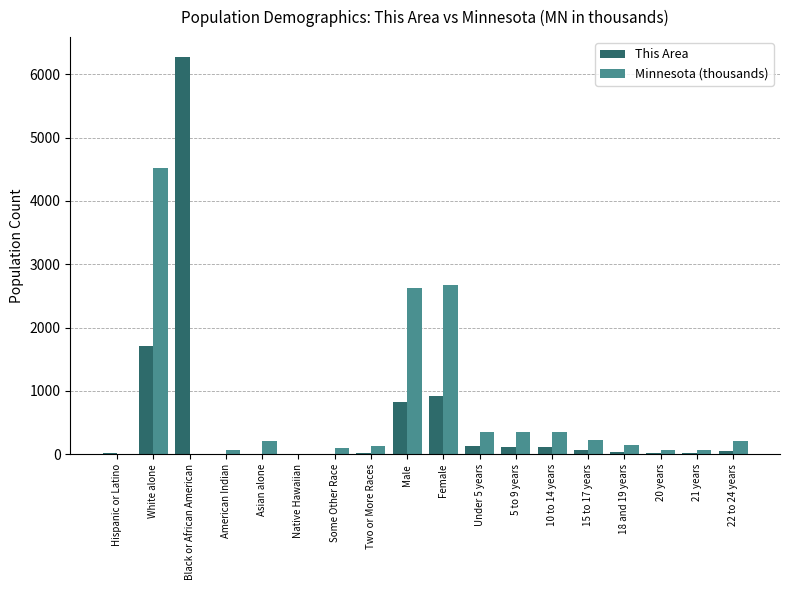

What are all the series names shown in the legend?

This Area, Minnesota (thousands)